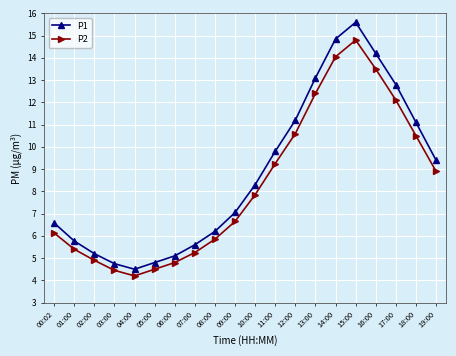

What is the value of the P2 point at the 13th from the left?

10.6